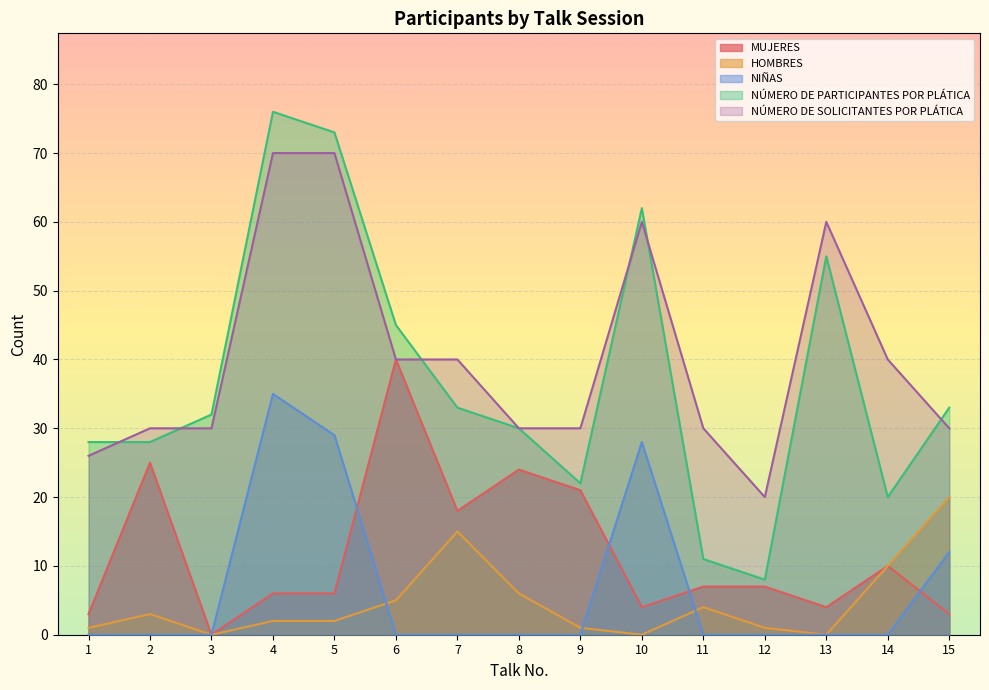

List the labels in order of NÚMERO DE SOLICITANTES POR PLÁTICA value, largest first.

4, 5, 10, 13, 6, 7, 14, 2, 3, 8, 9, 11, 15, 1, 12